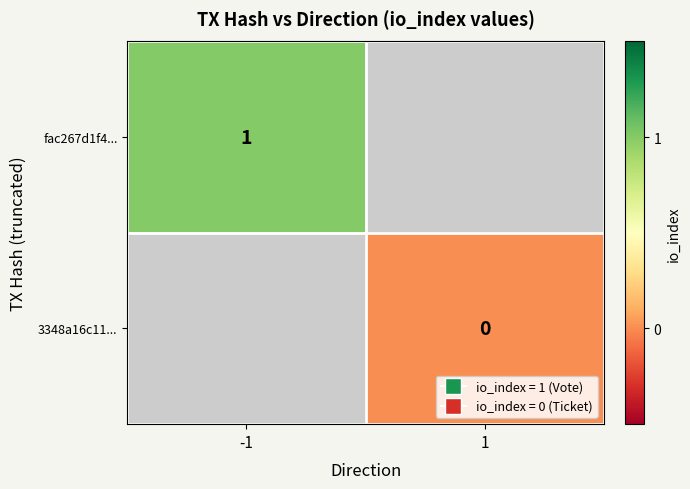

True or false: fac267d1f4... has a value of 0 at -1.

False